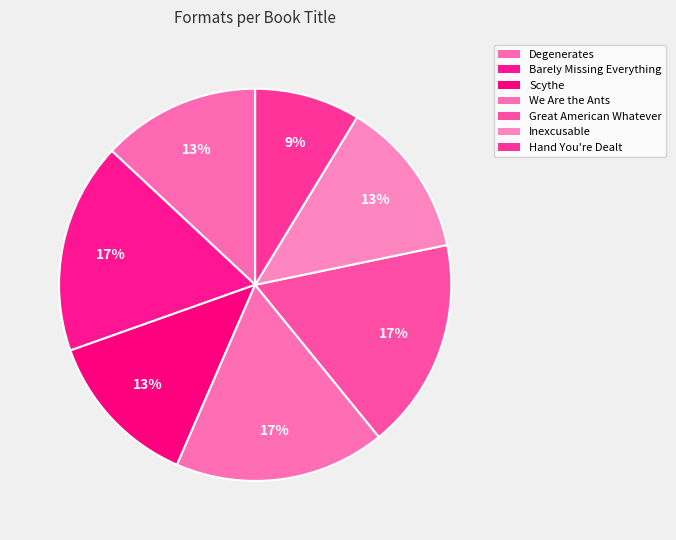

How many slices are in this pie chart?

7